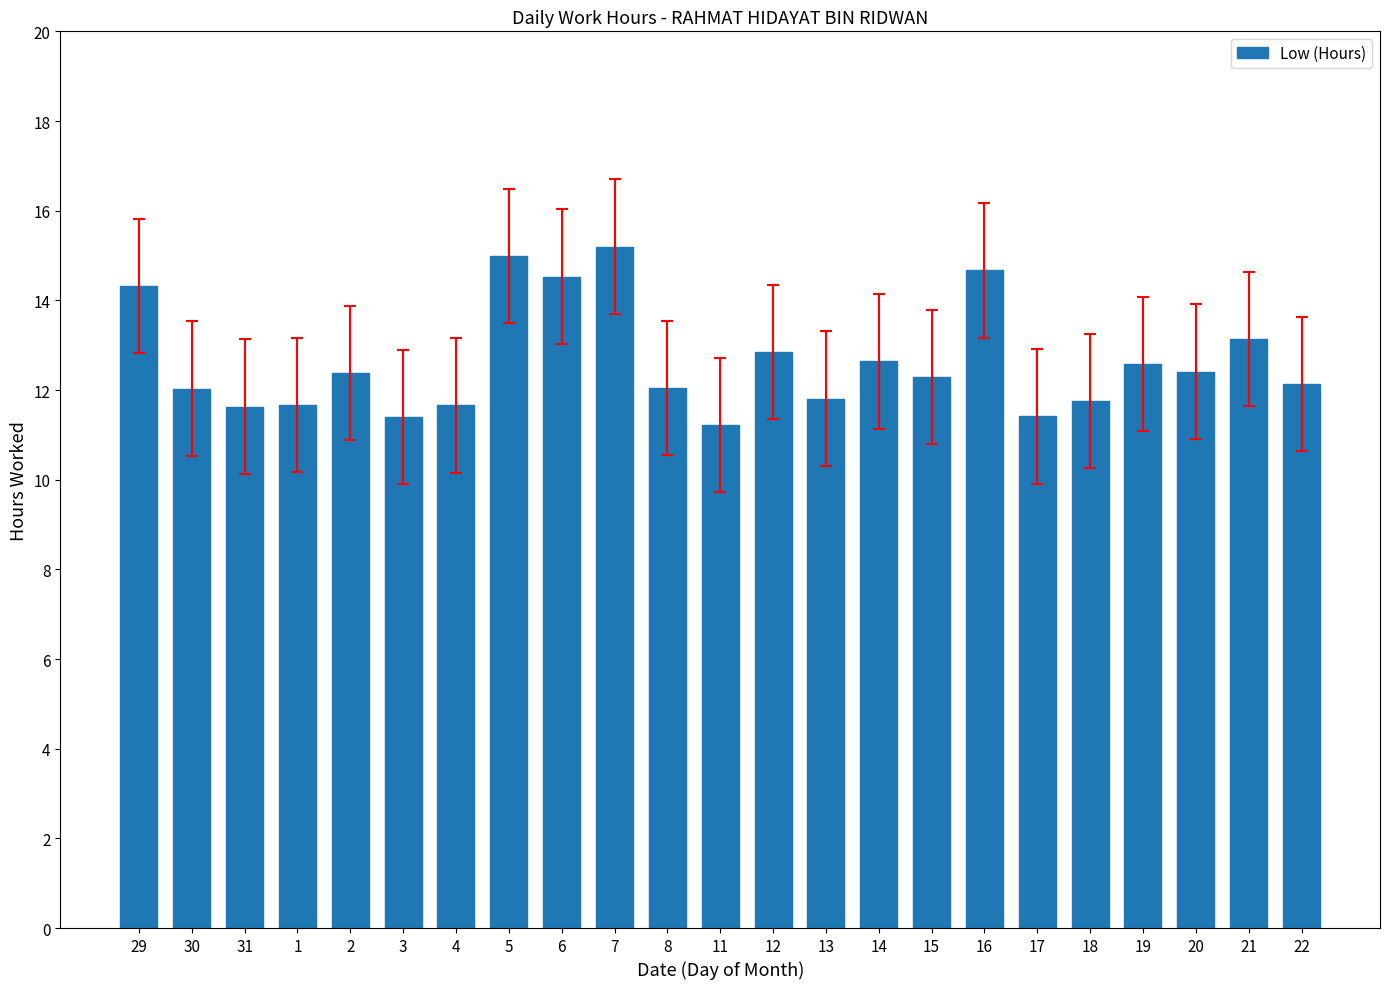

What is the minimum value shown in the chart?

11.2